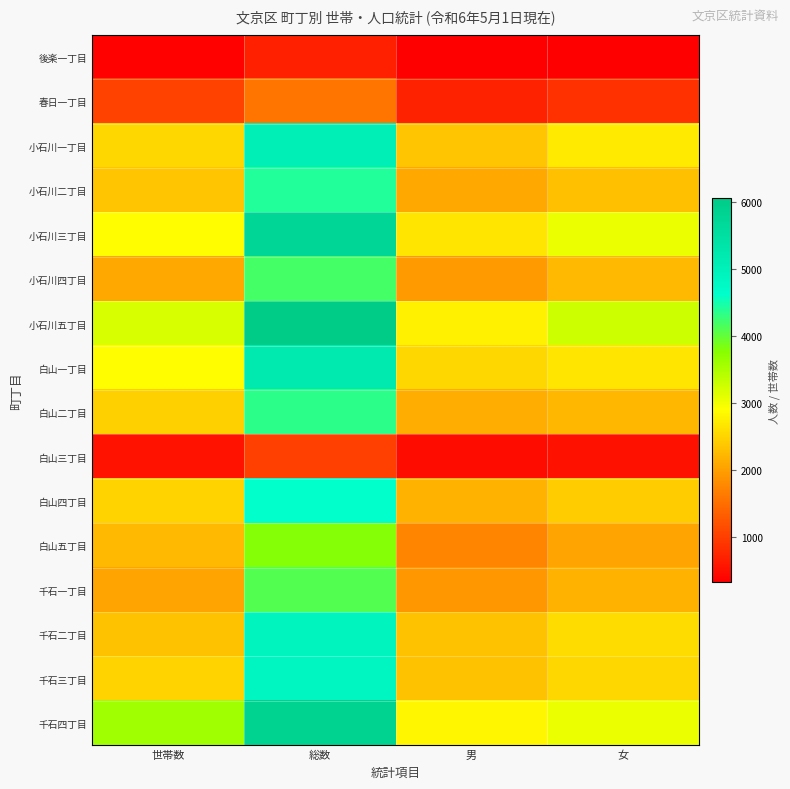

Reading right to left, list all the values displayed in this chart.

後楽一丁目: 女=343	男=333	総数=676	世帯数=375
春日一丁目: 女=864	男=699	総数=1563	世帯数=1027
小石川一丁目: 女=2709	男=2352	総数=5061	世帯数=2528
小石川二丁目: 女=2315	男=2094	総数=4409	世帯数=2361
小石川三丁目: 女=3050	男=2677	総数=5727	世帯数=2893
小石川四丁目: 女=2241	男=1947	総数=4188	世帯数=2087
小石川五丁目: 女=3265	男=2783	総数=6048	世帯数=3181
白山一丁目: 女=2671	男=2535	総数=5206	世帯数=2894
白山二丁目: 女=2216	男=2121	総数=4337	世帯数=2466
白山三丁目: 女=530	男=484	総数=1014	世帯数=544
白山四丁目: 女=2429	男=2177	総数=4606	世帯数=2495
白山五丁目: 女=2046	男=1726	総数=3772	世帯数=2243
千石一丁目: 女=2175	男=1926	総数=4101	世帯数=2041
千石二丁目: 女=2584	男=2337	総数=4921	世帯数=2341
千石三丁目: 女=2525	男=2327	総数=4852	世帯数=2480
千石四丁目: 女=3047	男=2813	総数=5860	世帯数=3579